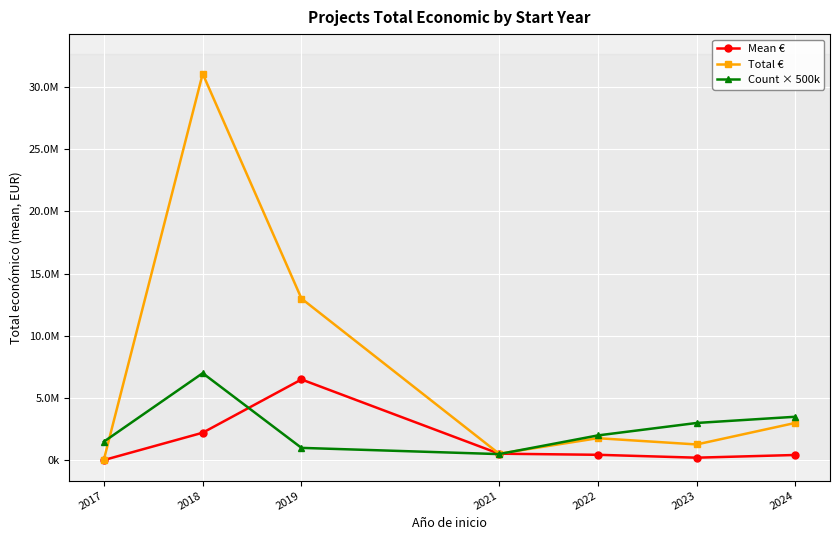

Does the chart have visible grid lines?

Yes